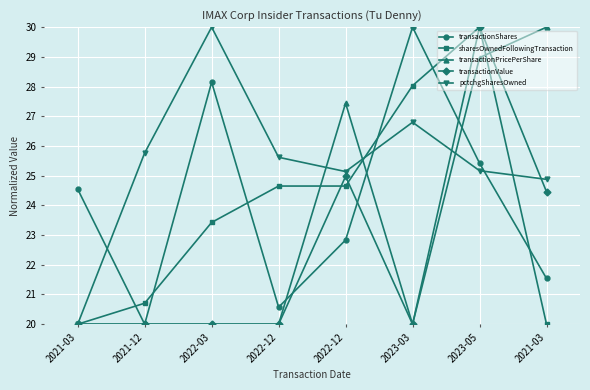

What is the approximate value of pctchgSharesOwned at 2022-12?

25.1